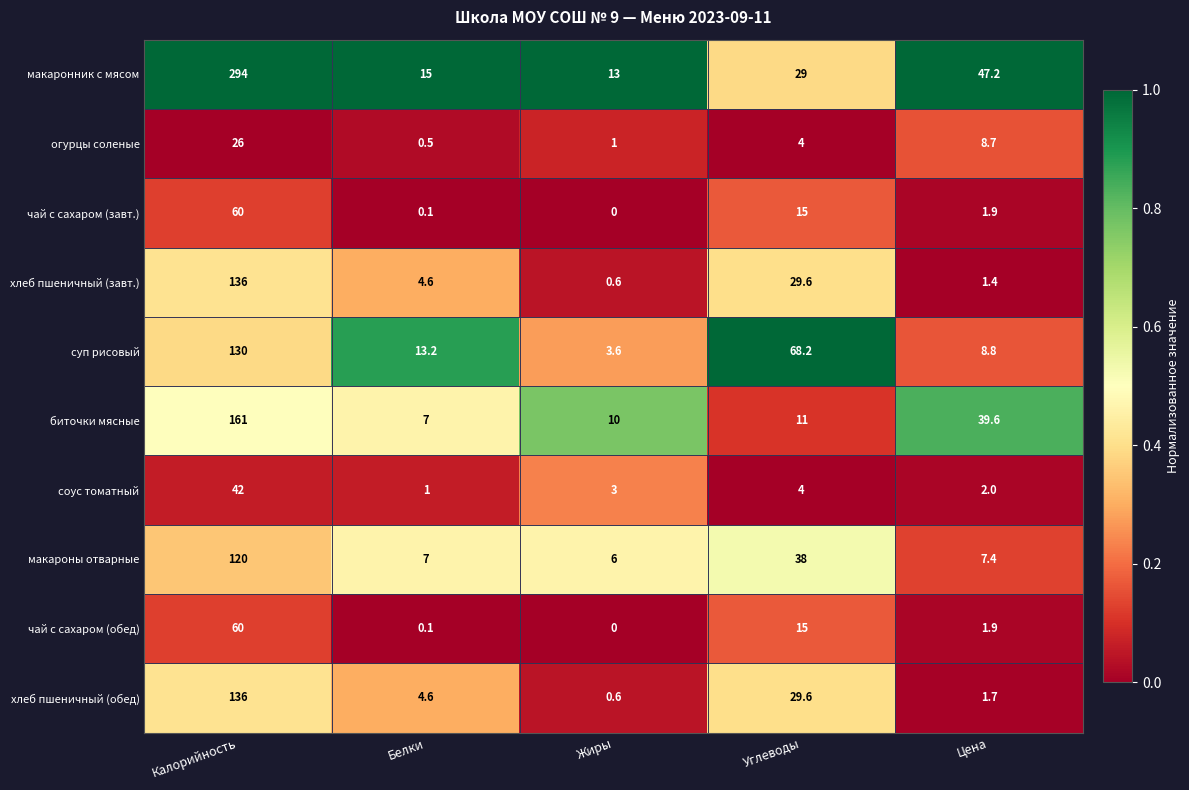

Which label corresponds to the smallest value in the chart?

Жиры